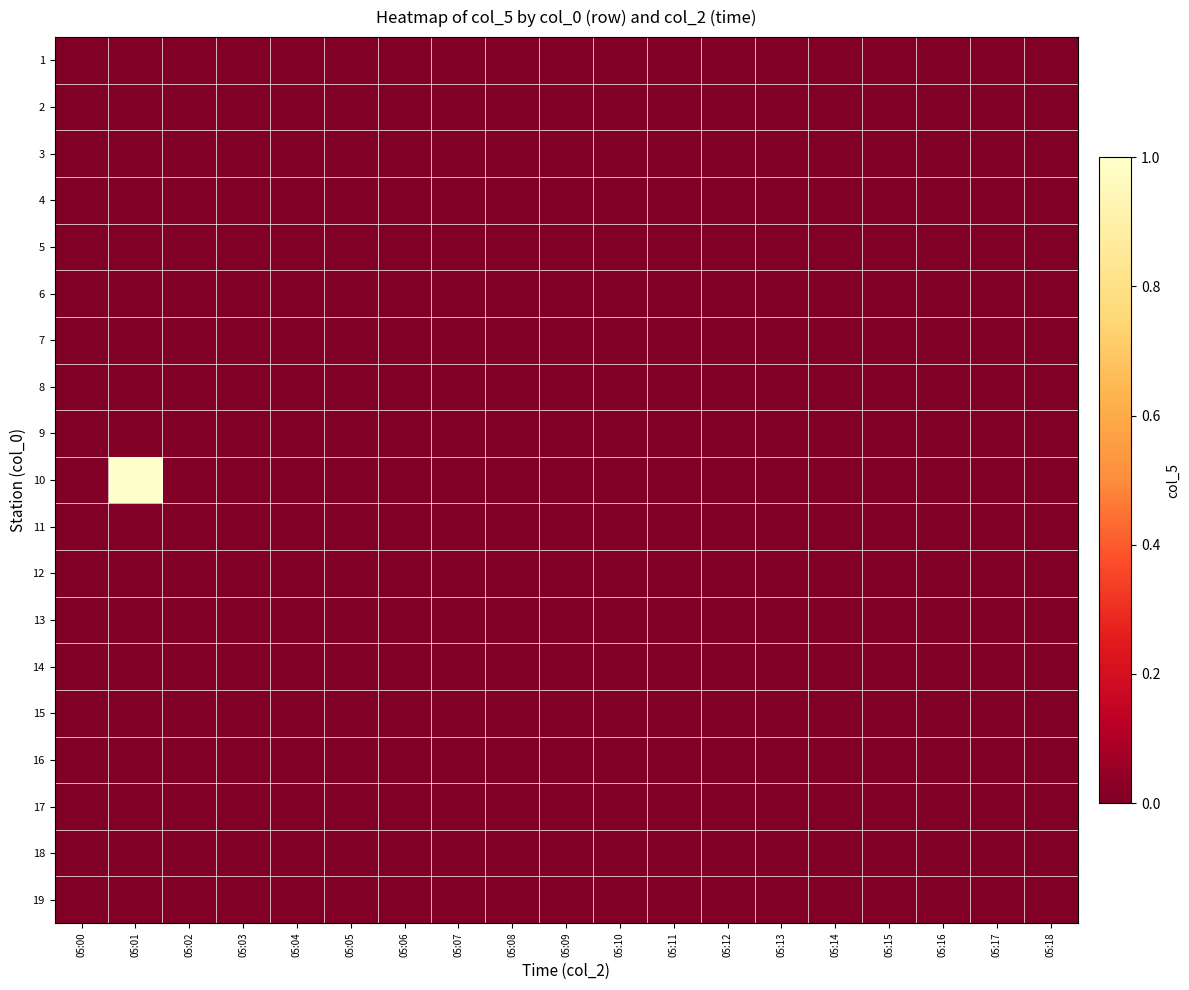

At 05:14, list the series in order from largest to smallest.

1, 2, 3, 4, 5, 6, 7, 8, 9, 10, 11, 12, 13, 14, 15, 16, 17, 18, 19